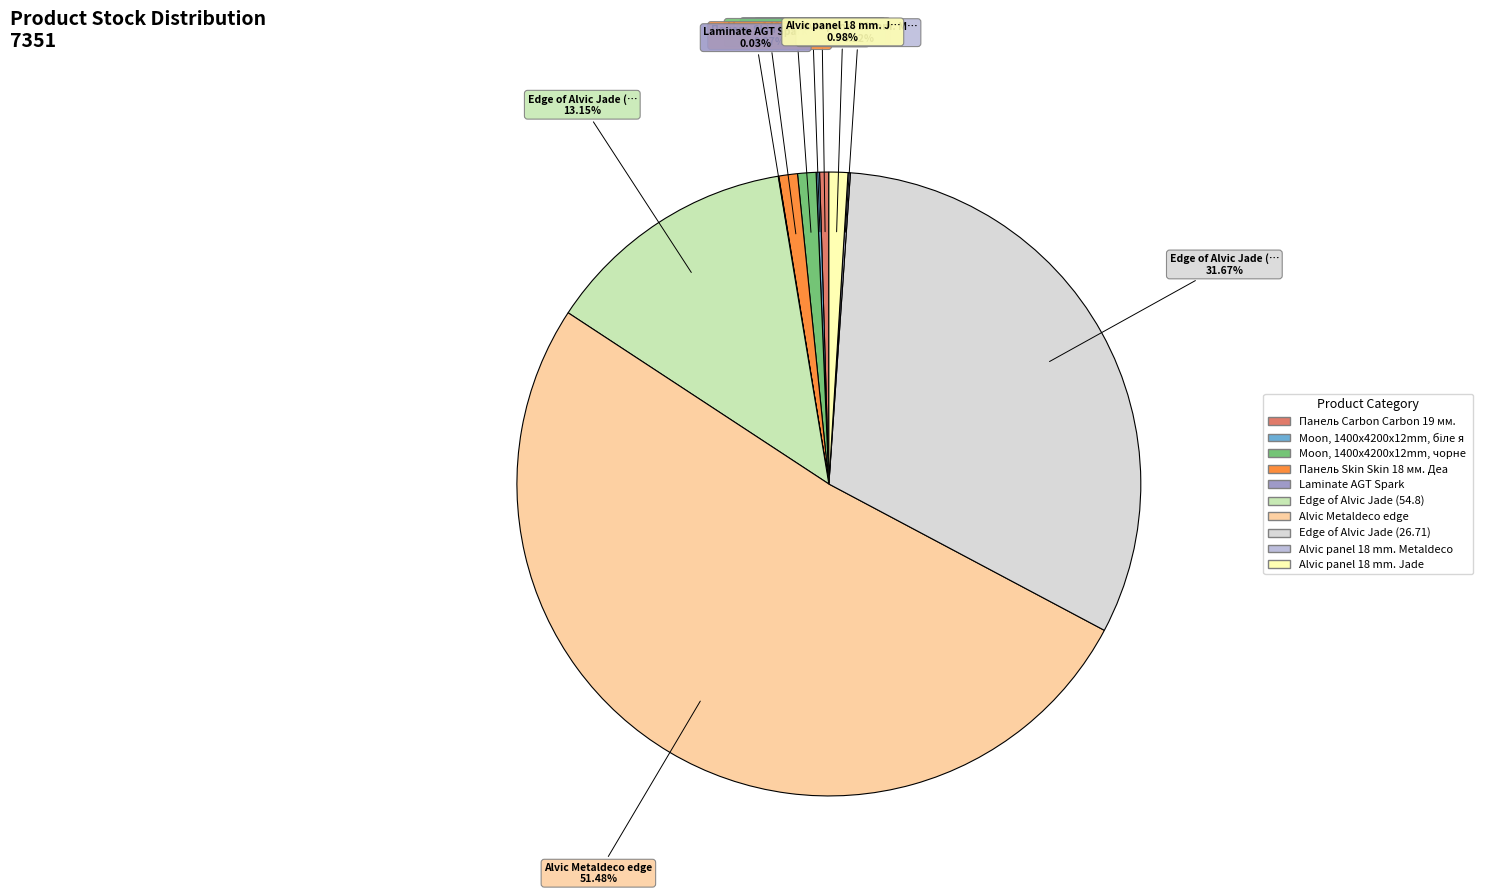

Does any single category account for the majority?

Yes